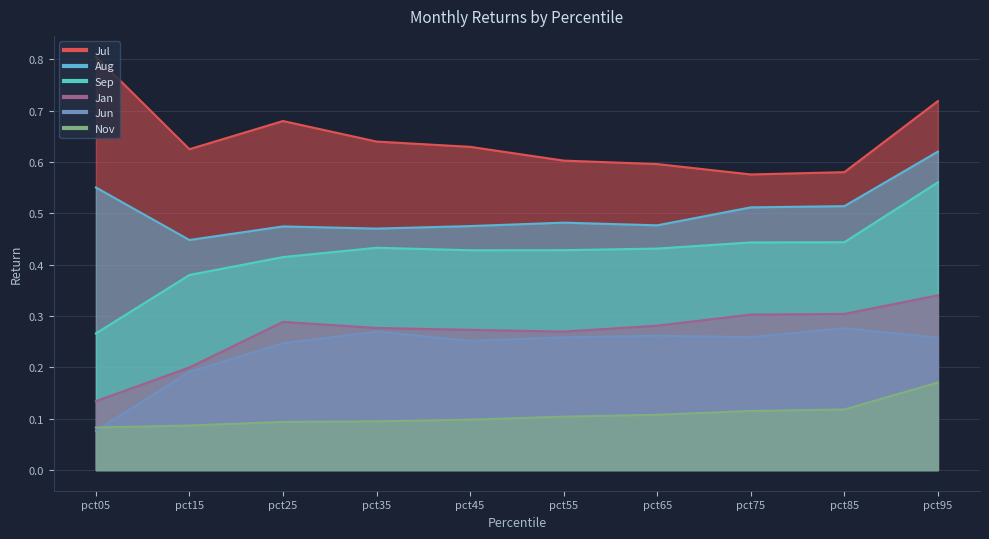

What is the minimum value shown in the chart?

0.1